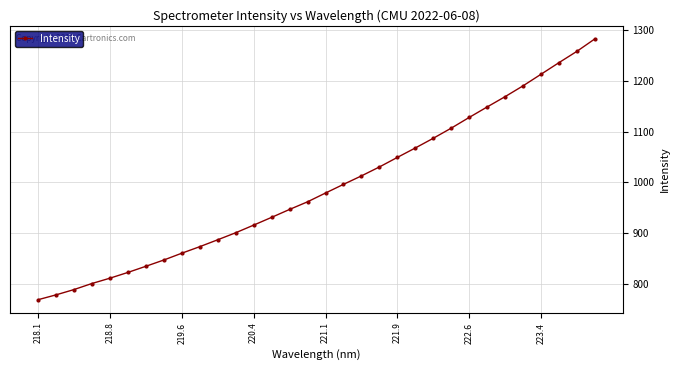

What is the value of the 14th point from the left?

931.4